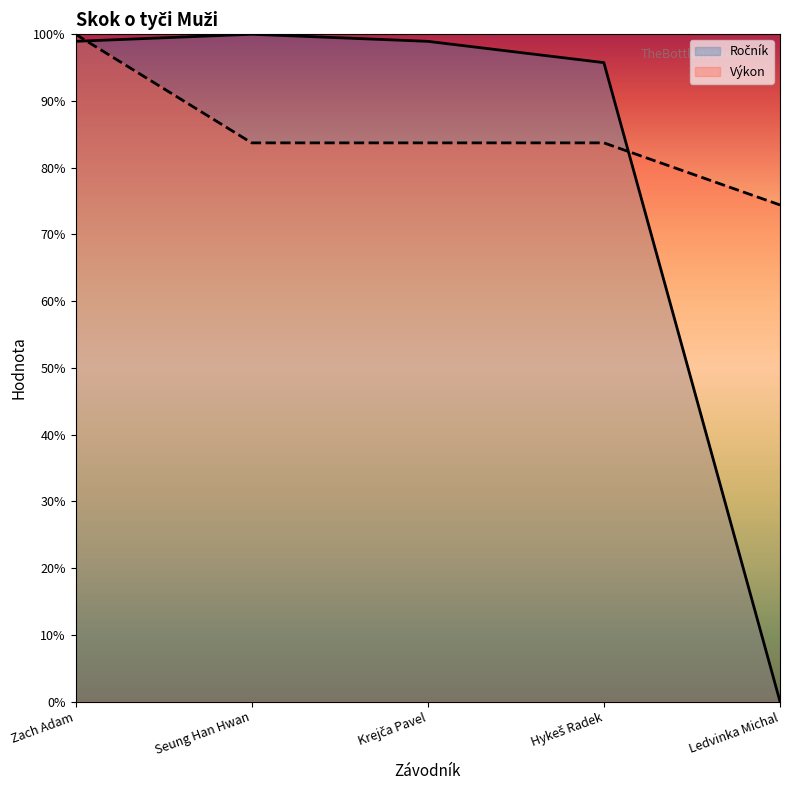

Where does the Výkon series first go above 83?

Zach Adam